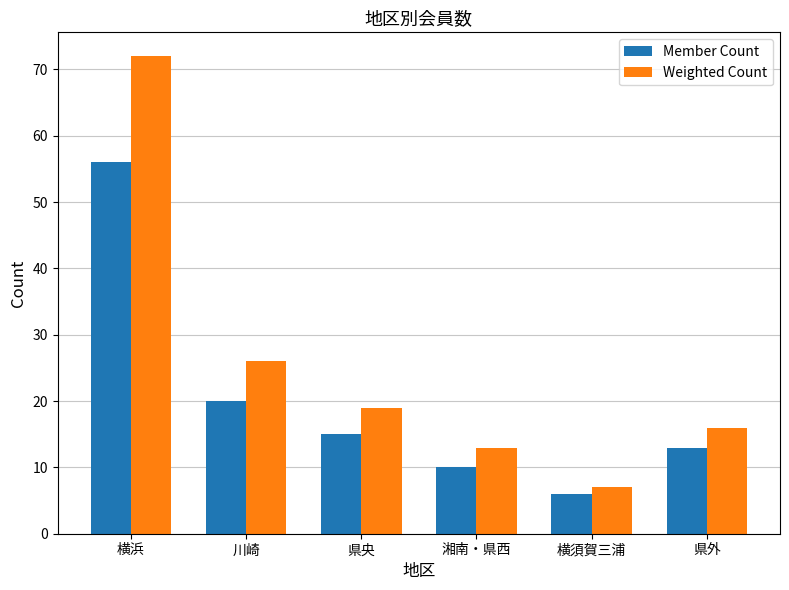

What is the sum of all Weighted Count values?

153